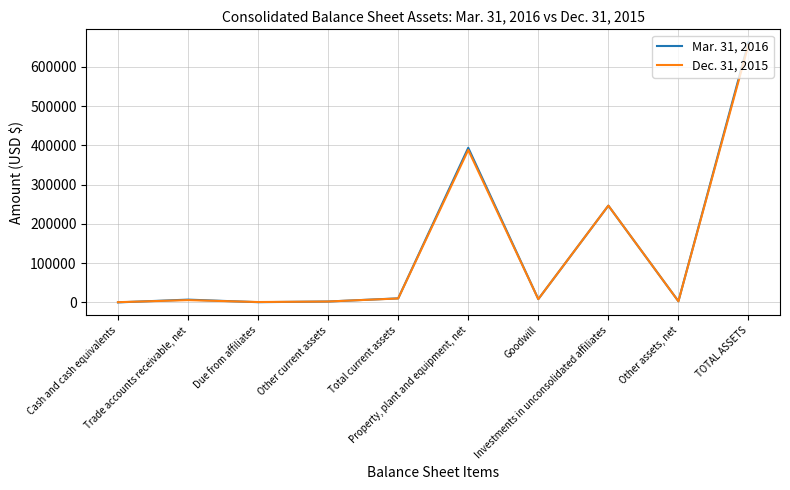

What is the maximum value shown in the chart?

662728